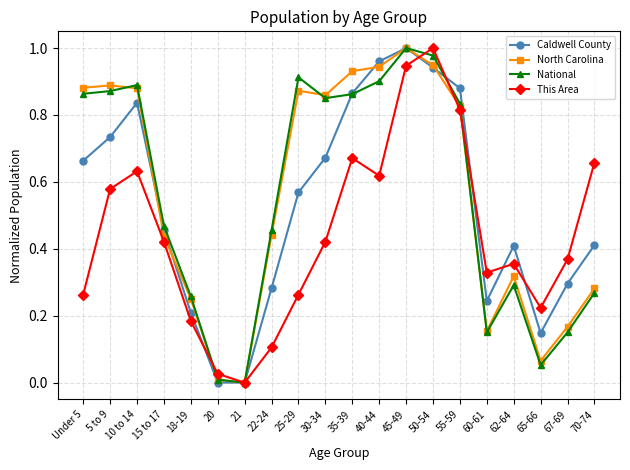

What is the label of the 6th point from the right?

55-59